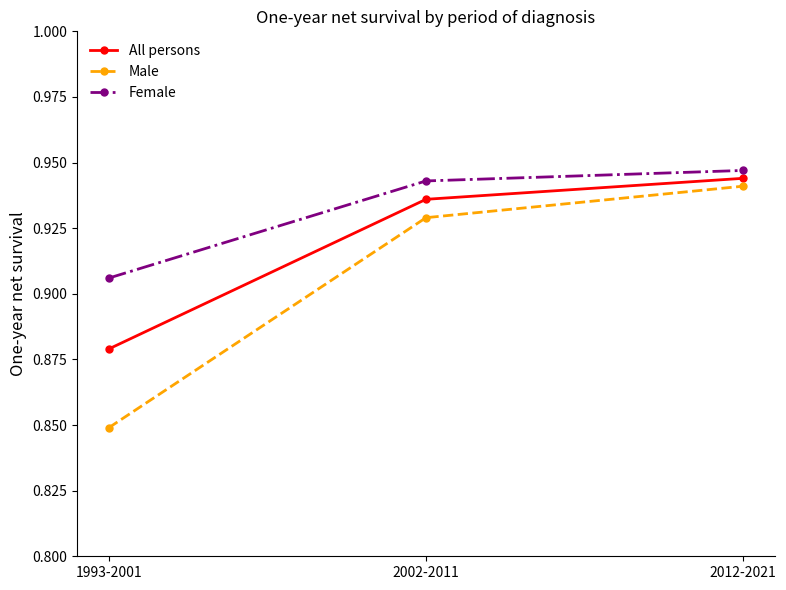

The value of Female at 1993-2001 is 0.6. True or false?

False